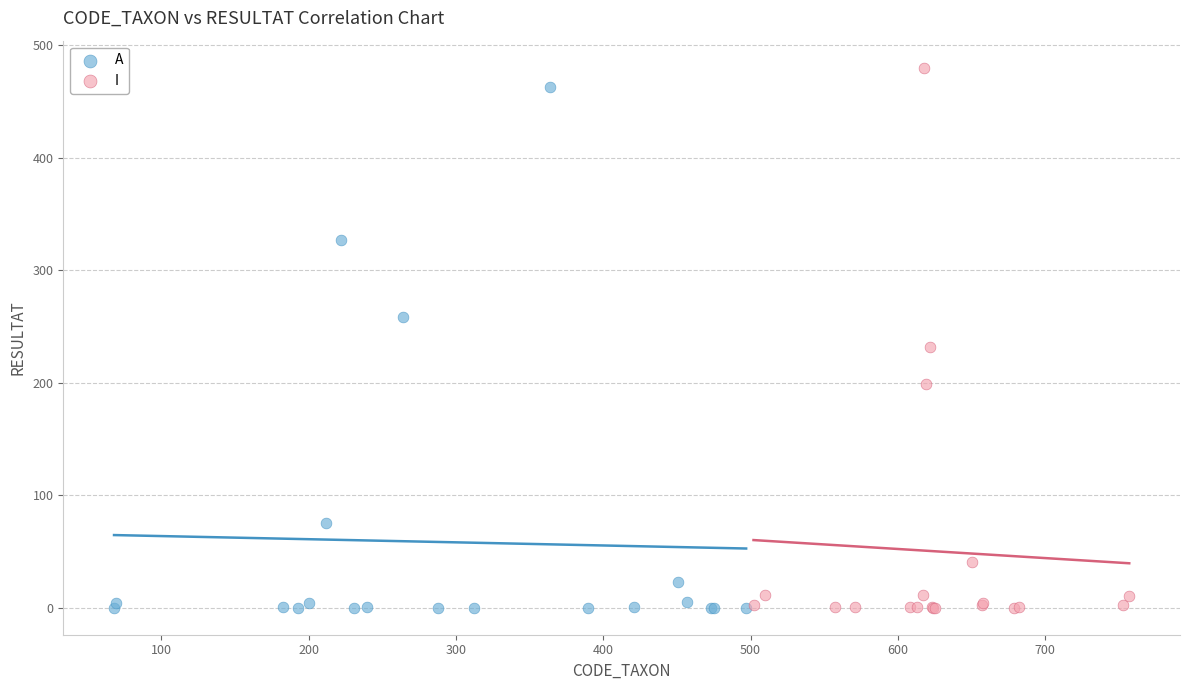

Which series contains the highest Y value?

I